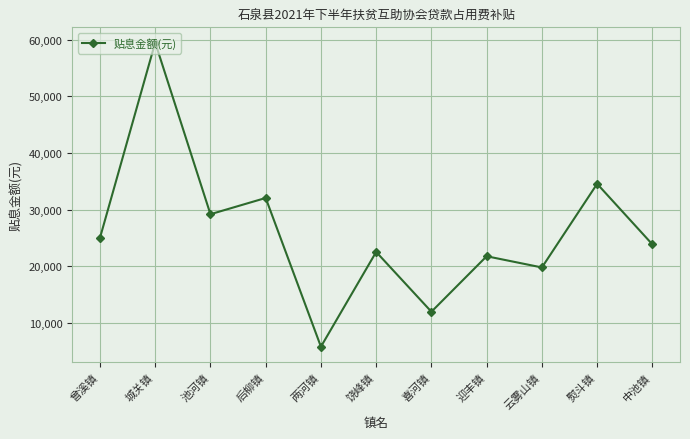

What value does the data have at 熨斗镇?

34532.8